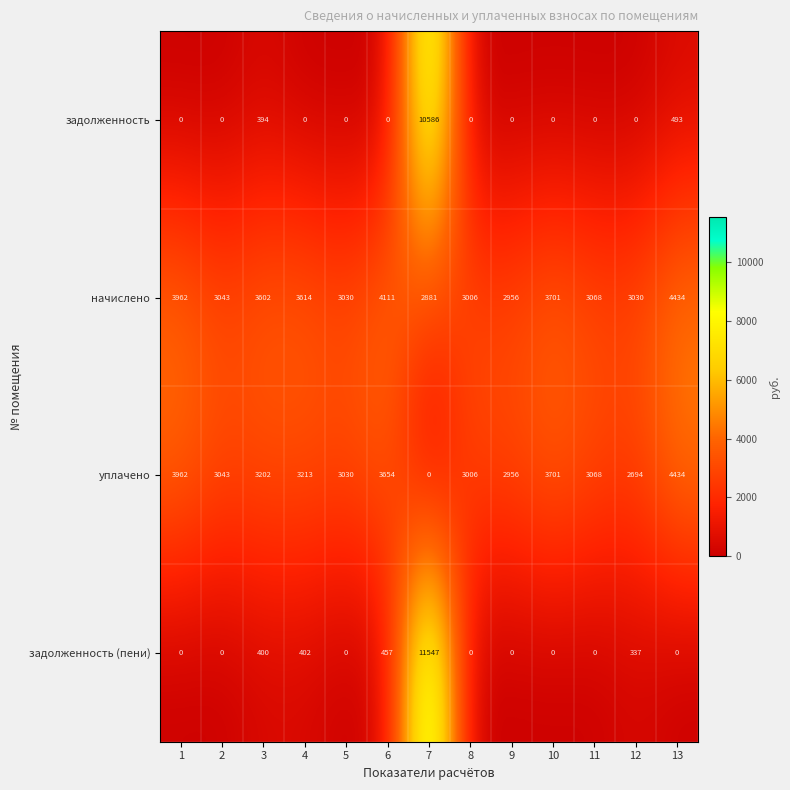

List the labels in order of уплачено value, smallest first.

7, 12, 9, 8, 5, 2, 11, 3, 4, 6, 10, 1, 13